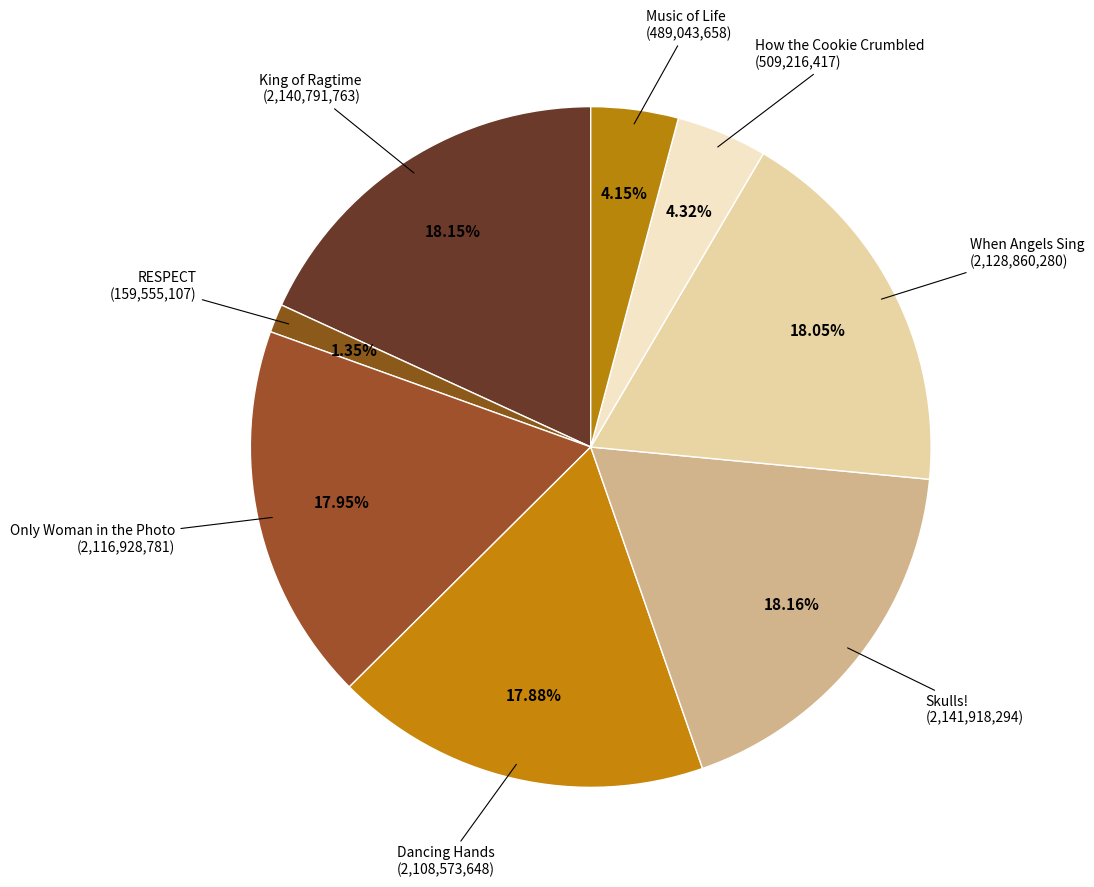

To the nearest percent, what is the difference between the largest and smallest slice percentages?

17%